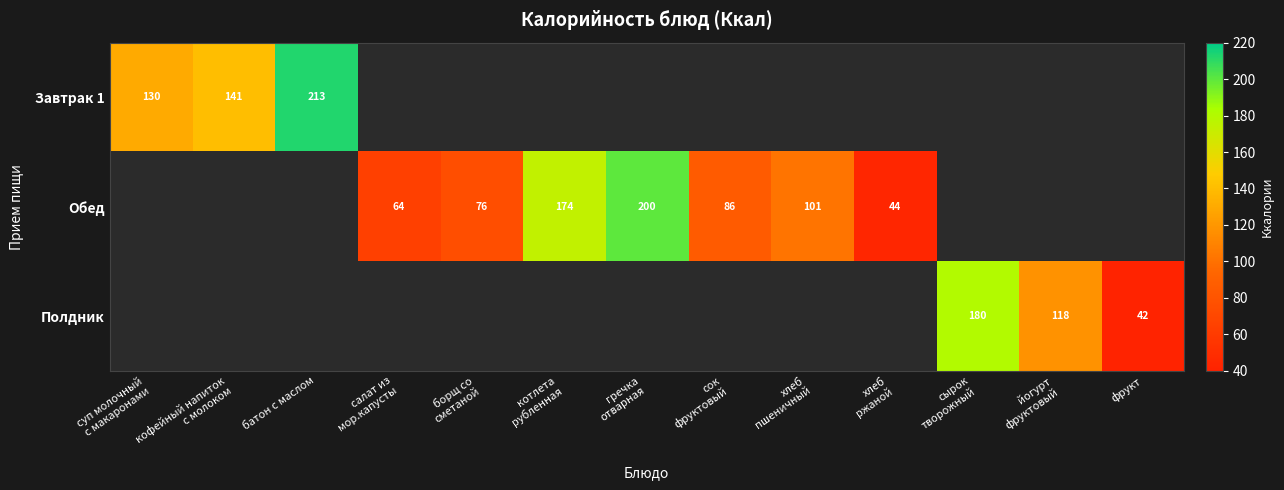

Is it true that Полдник equals 42 at фрукт?

True